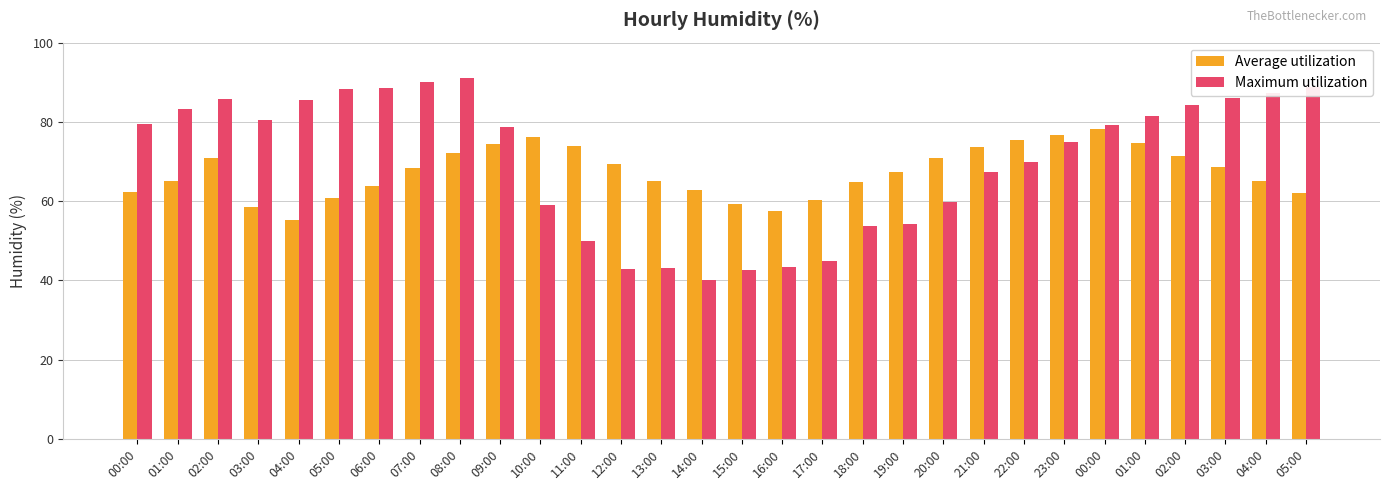

How many groups of bars are there?

30